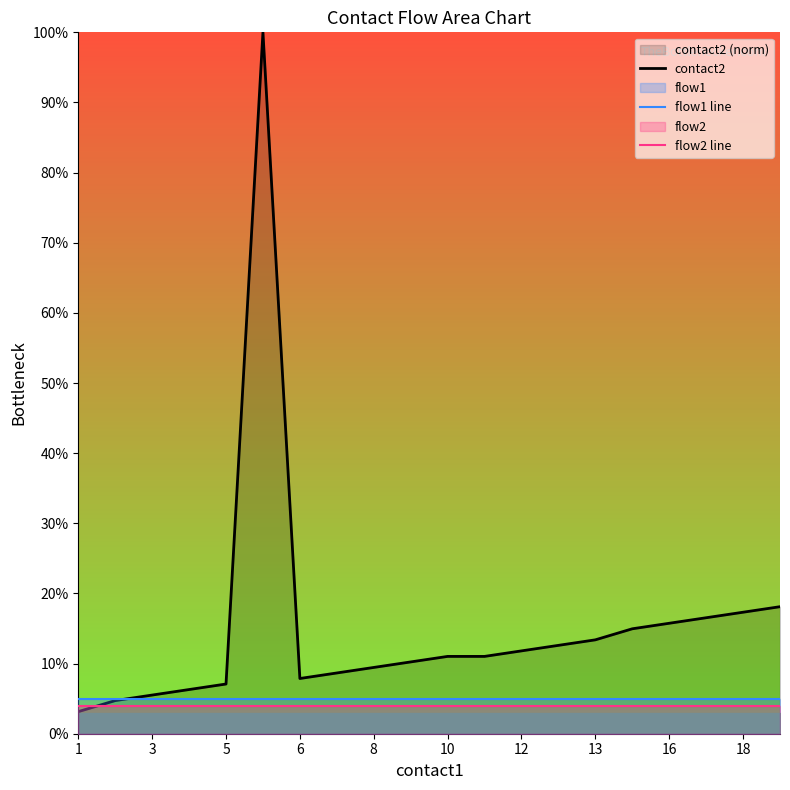

At which label does contact2 reach its minimum?

1